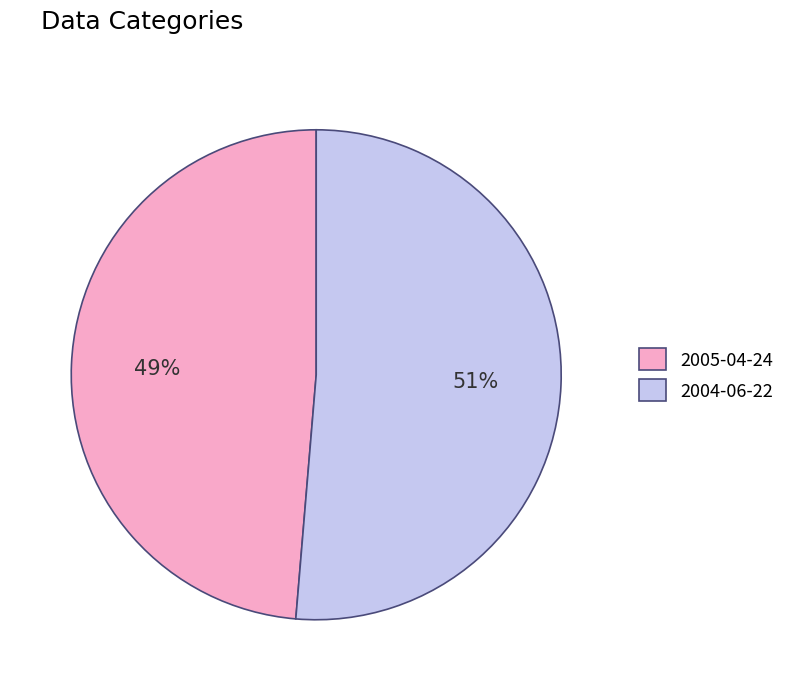

Is the sum of 2005-04-24 and 2004-06-22 greater than half?

Yes